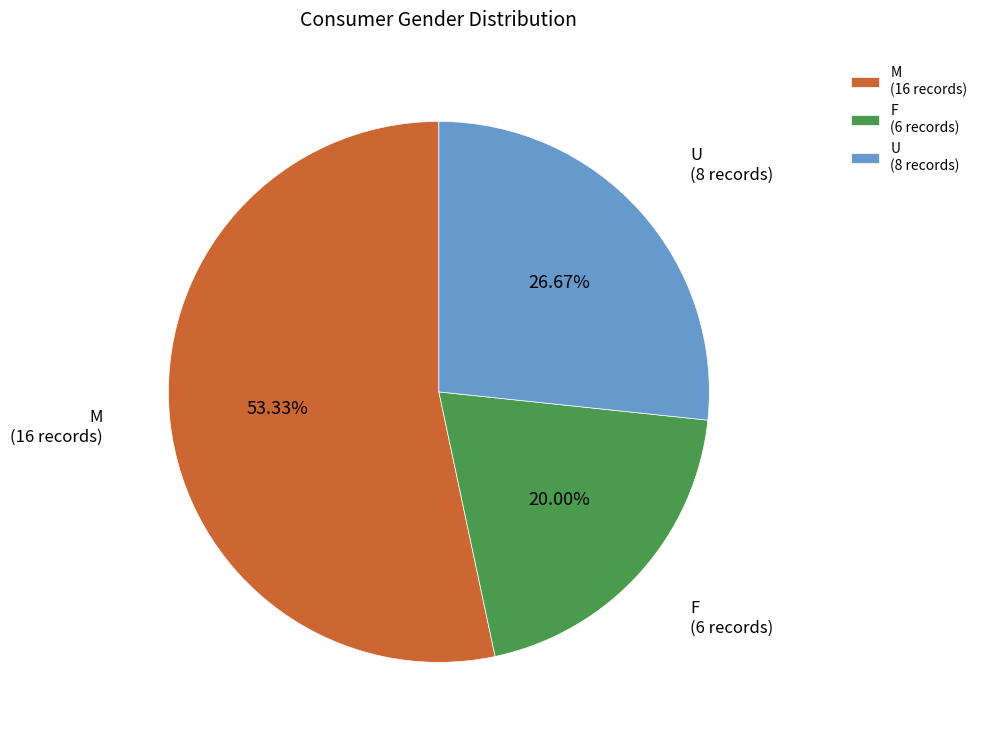

What percentage is the U slice, to the nearest percent?

27%